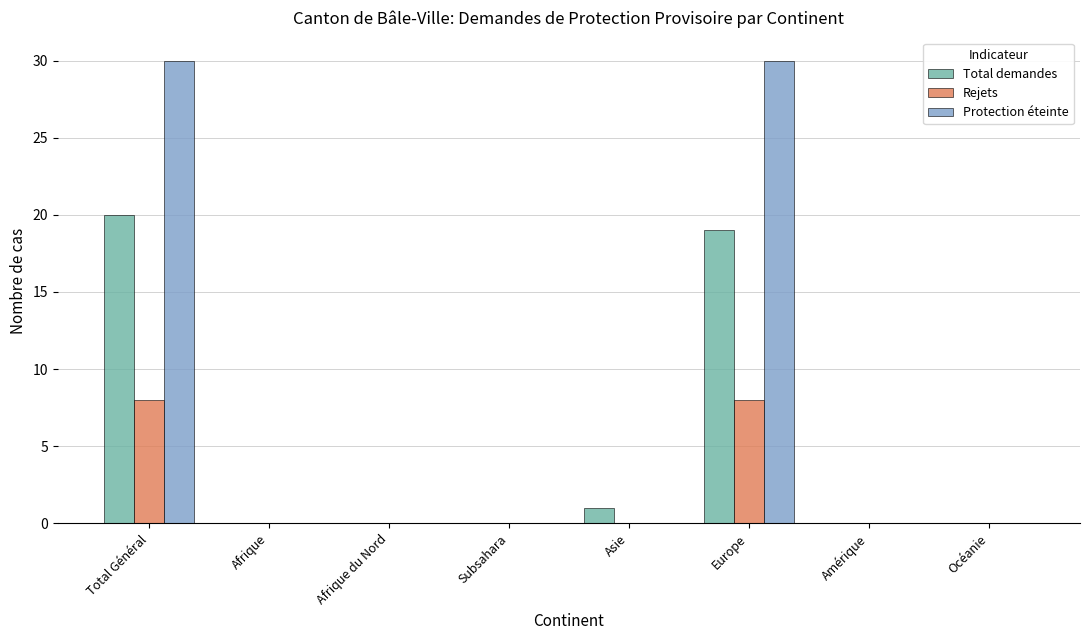

Which series has the largest total across all categories?

Protection éteinte